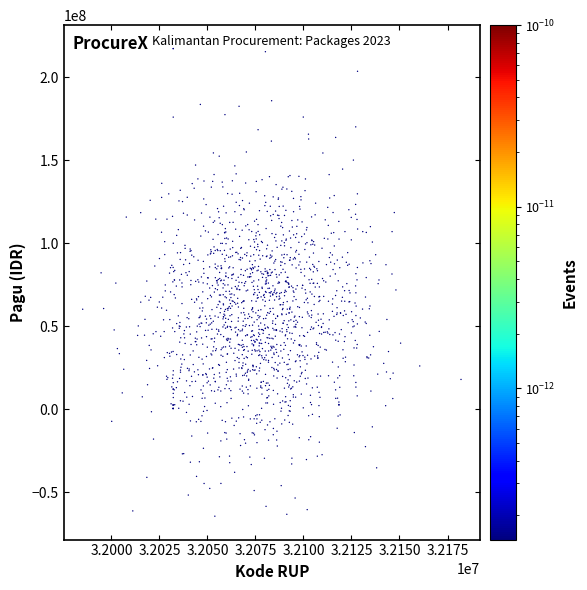

What is the range of Y values (max minus min)?

281757737.9